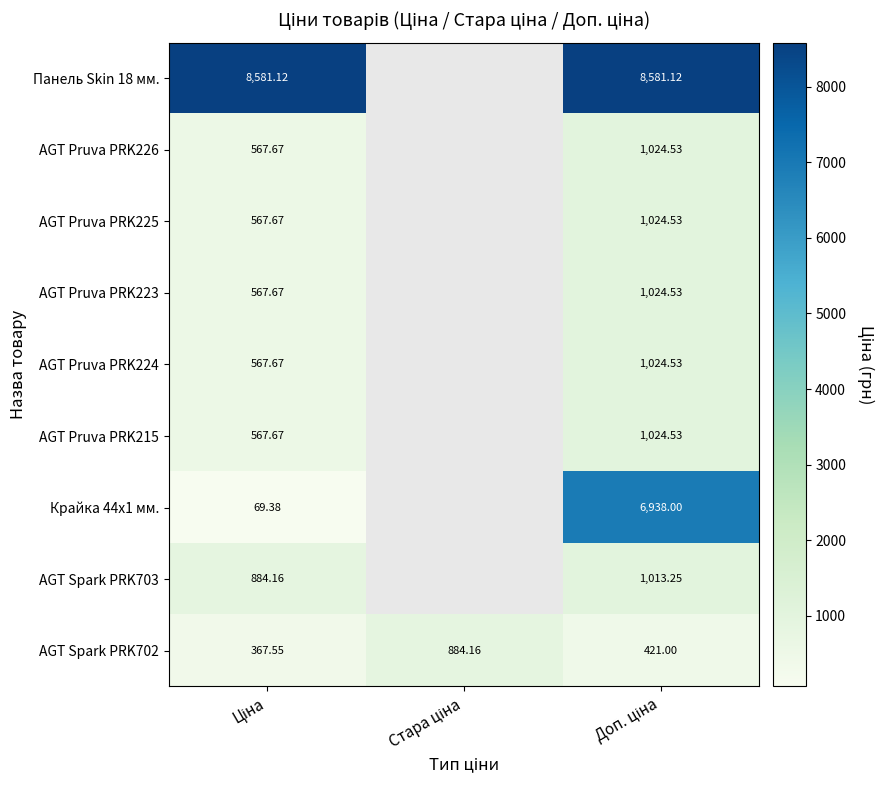

Is it true that AGT Pruva PRK223 equals 487.8 at Доп. ціна?

False